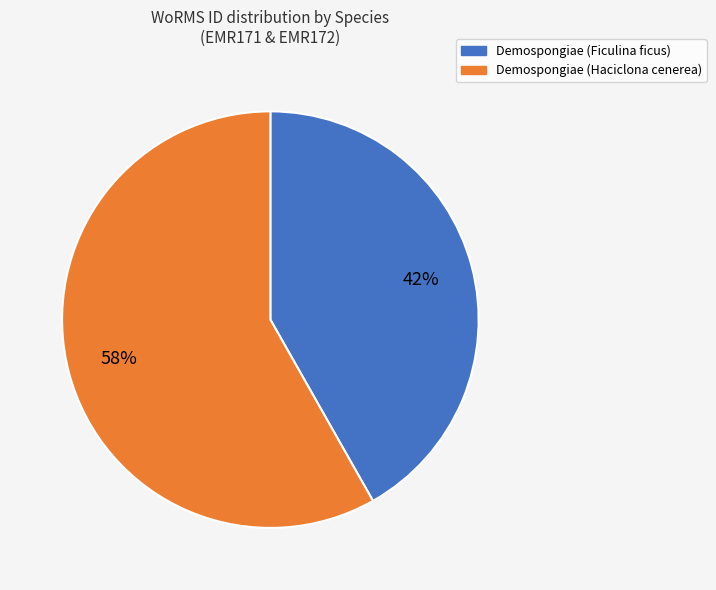

What is the ratio of the value at Demospongiae (Haciclona cenerea) to the value at Demospongiae (Ficulina ficus)?

1.4